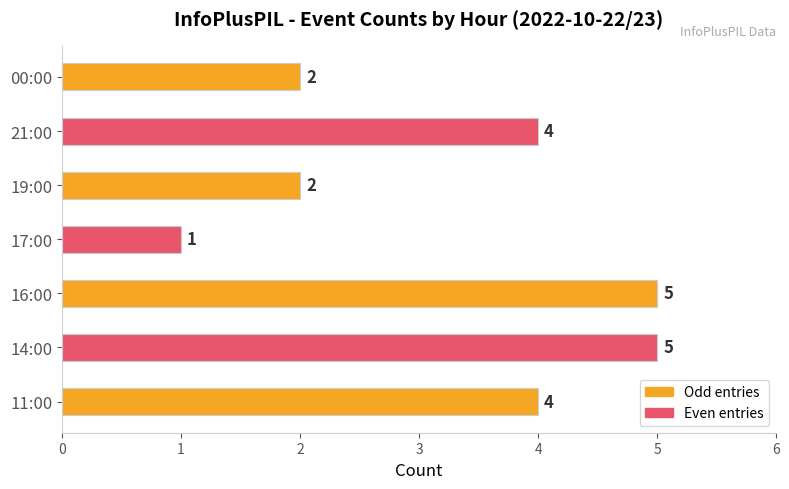

Reading bottom to top, extract all data points from this chart.

11:00=4	14:00=5	16:00=5	17:00=1	19:00=2	21:00=4	00:00=2